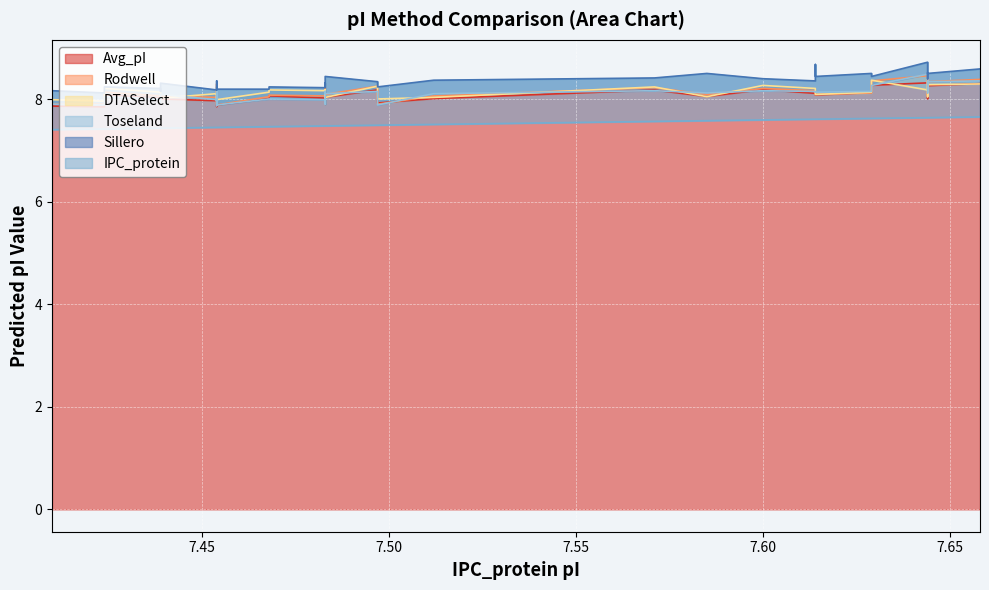

What is the average value of the Avg_pI series?

8.1